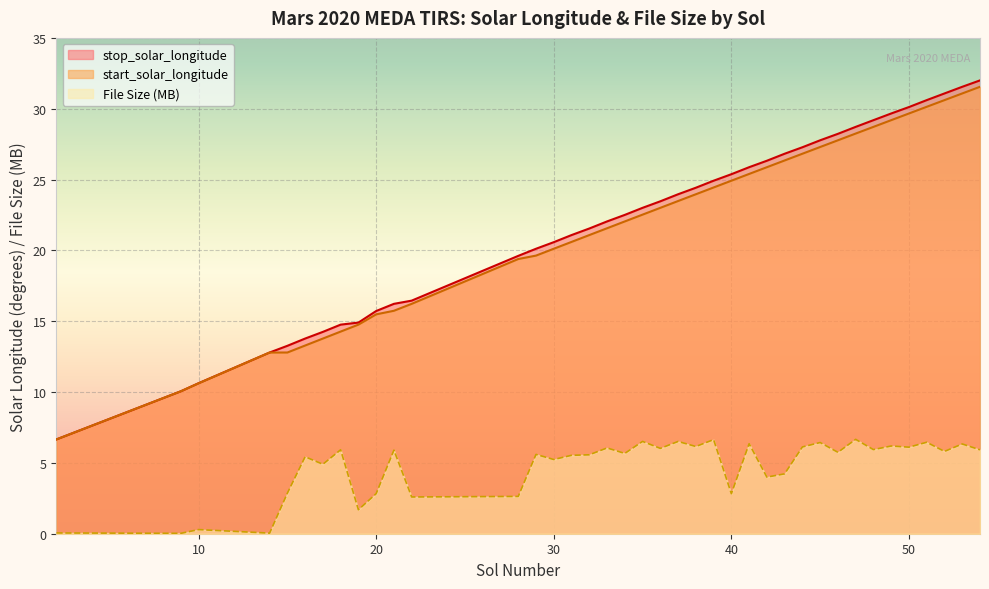

List the labels in order of start_solar_longitude value, largest first.

54, 53, 52, 51, 50, 49, 48, 47, 46, 45, 44, 43, 42, 41, 40, 39, 38, 37, 36, 35, 34, 33, 32, 31, 30, 29, 28, 22, 21, 20, 19, 18, 17, 16, 15, 14, 10, 9, 2